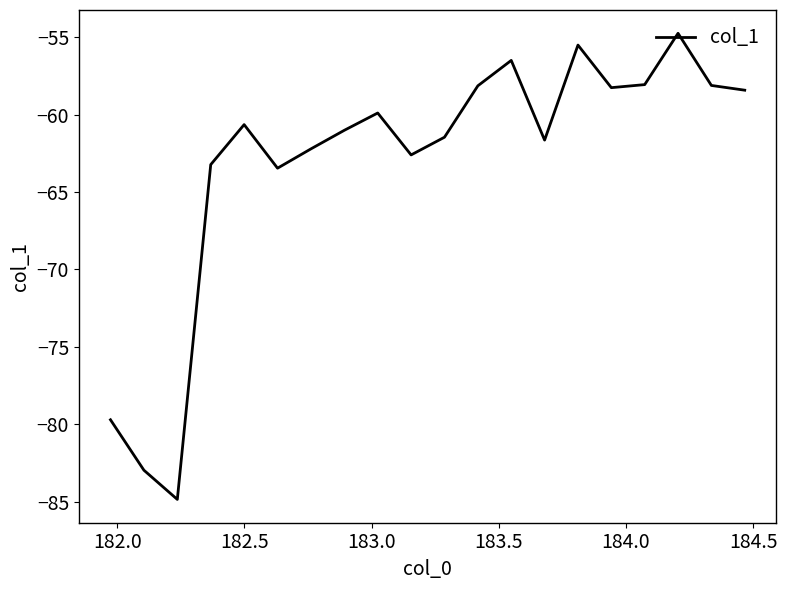

What is the minimum value shown in the chart?

-84.8